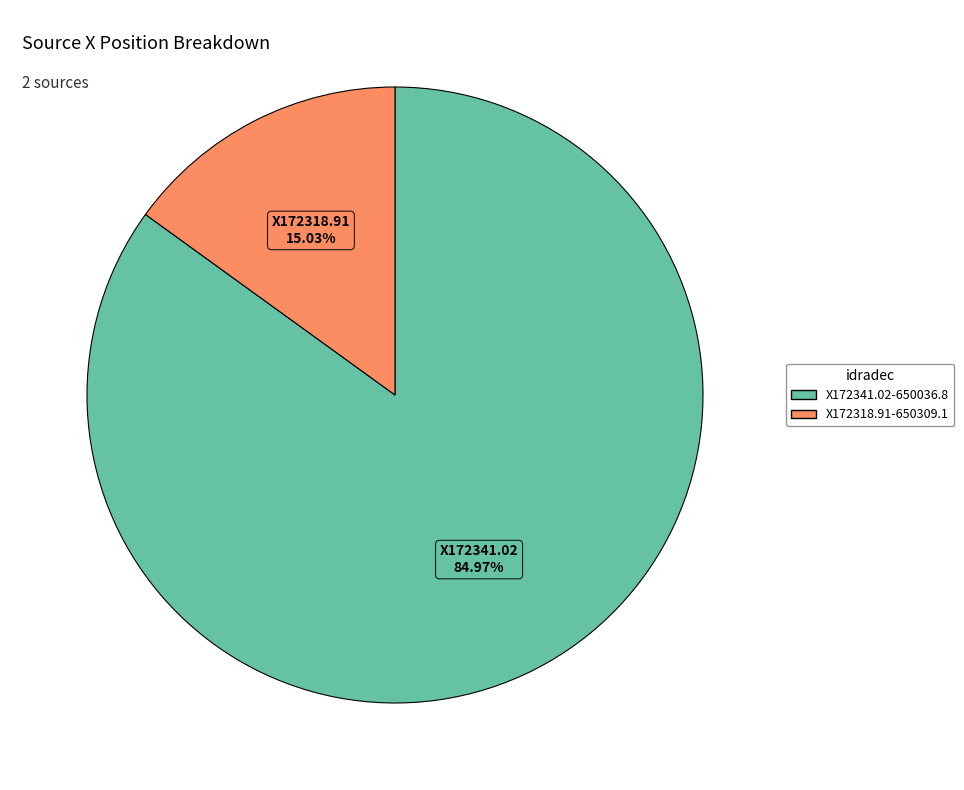

How much of the chart is everything except X172341.02-650036.8?

15.0%